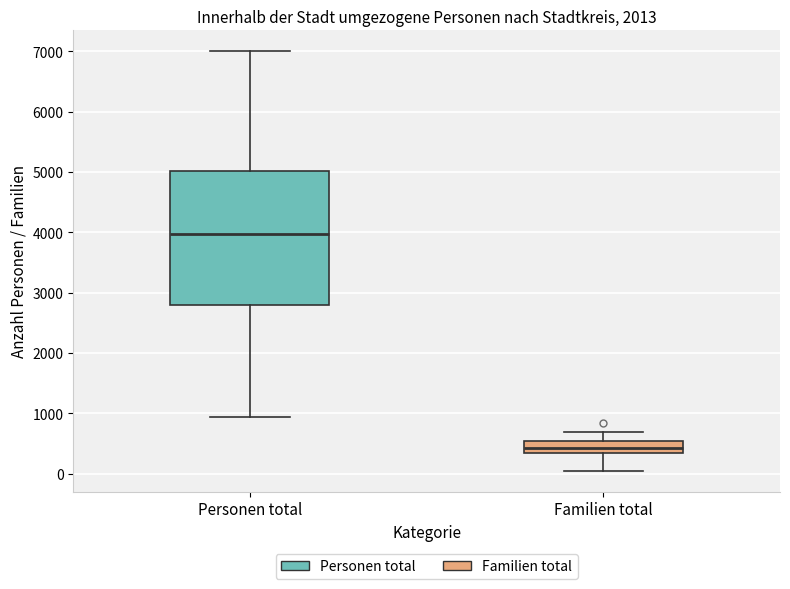

Where does the upper whisker of the box for Personen total end on the y-axis? The values are not printed on the chart, so give them approximately, as read against the axis.

7000